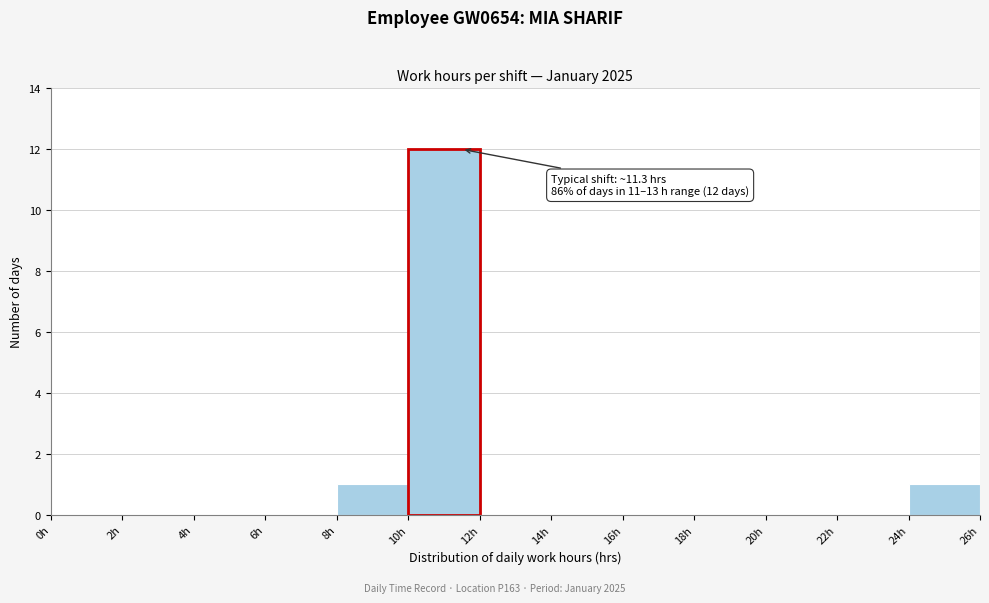

Which range on the x-axis has the tallest bar?

10 to 12